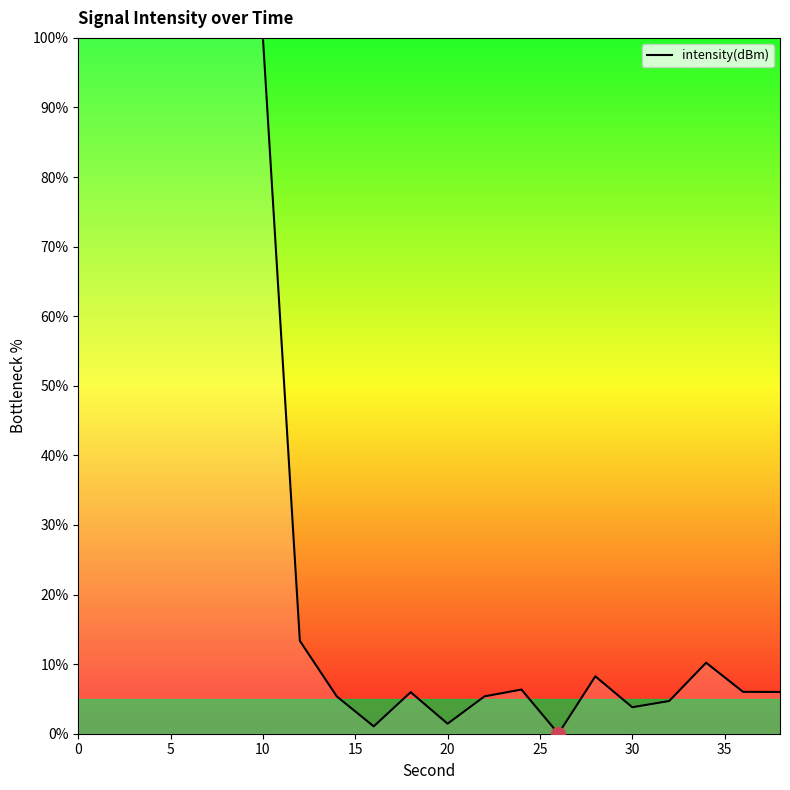

What is the difference between the maximum and minimum values?

100.0